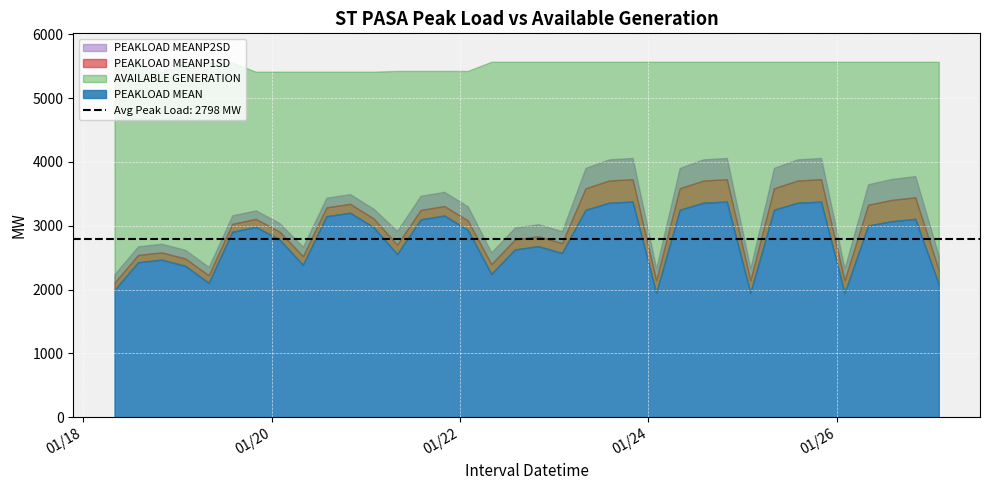

Where does the PEAKLOAD MEANP2SD series first go above 3266?

2019/01/20 14:00:00